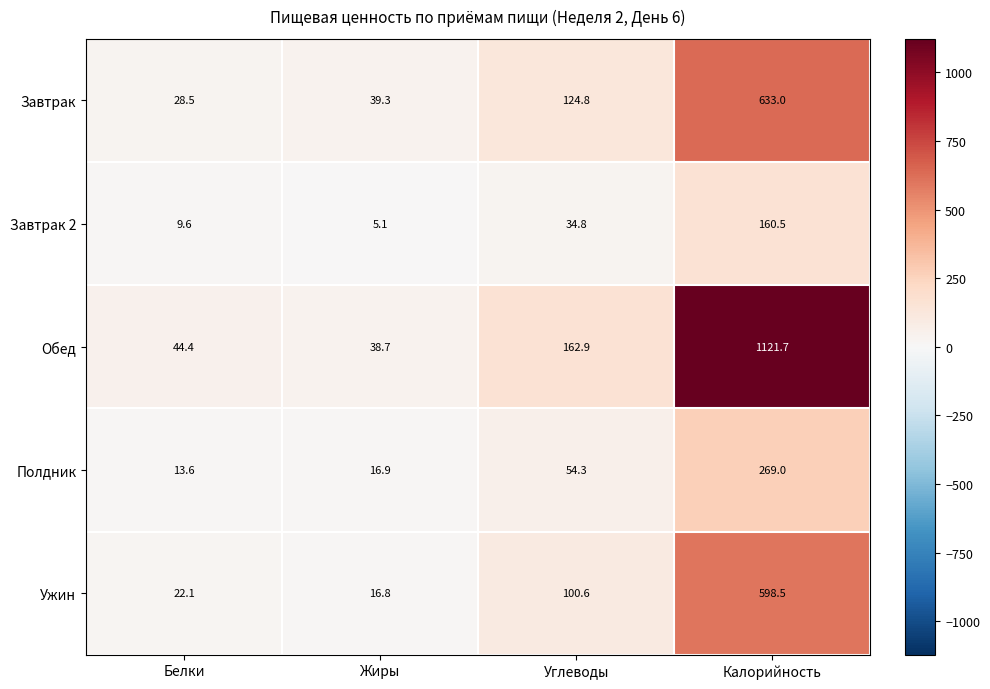

Is it true that Обед equals 511.8 at Калорийность?

False